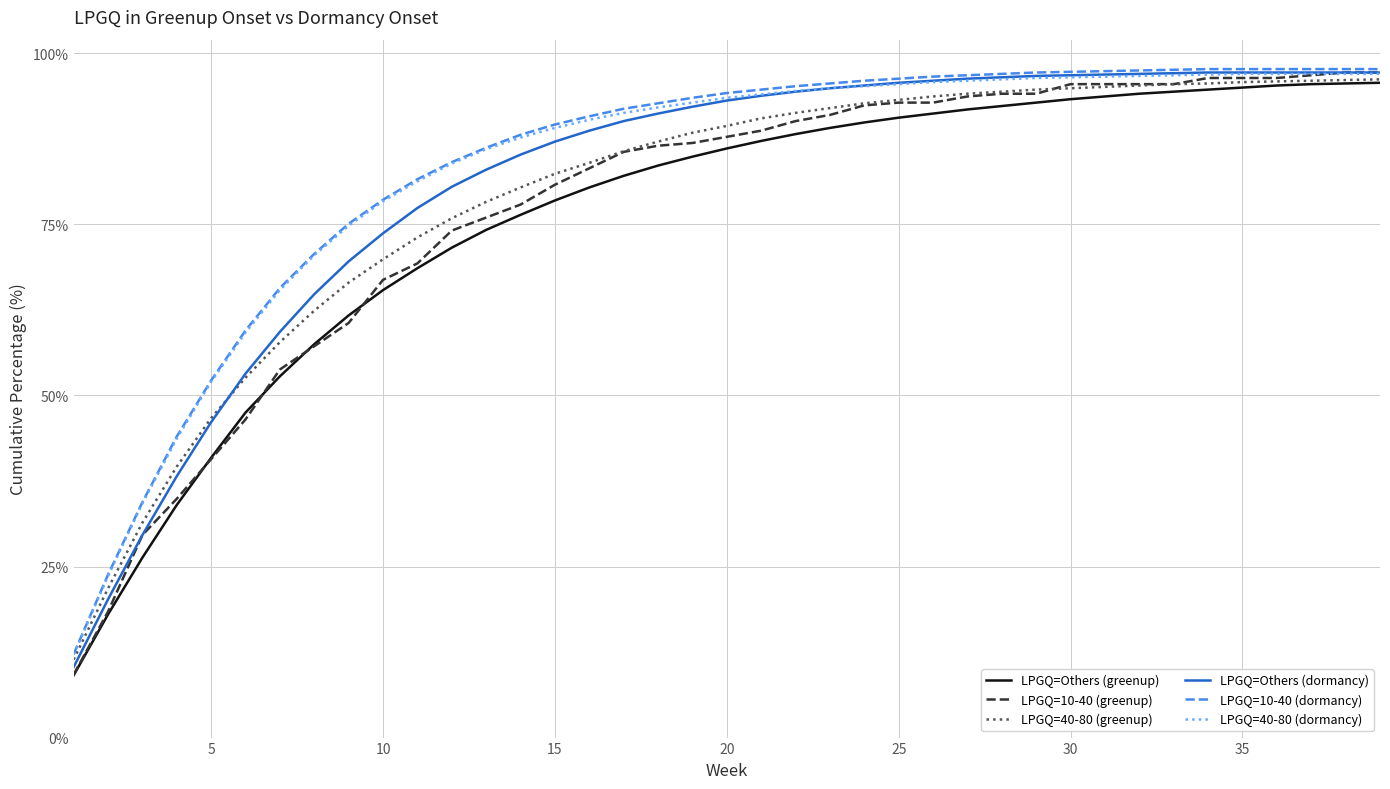

What is the highest value of the LPGQ=40-80 (dormancy) series?

97.0